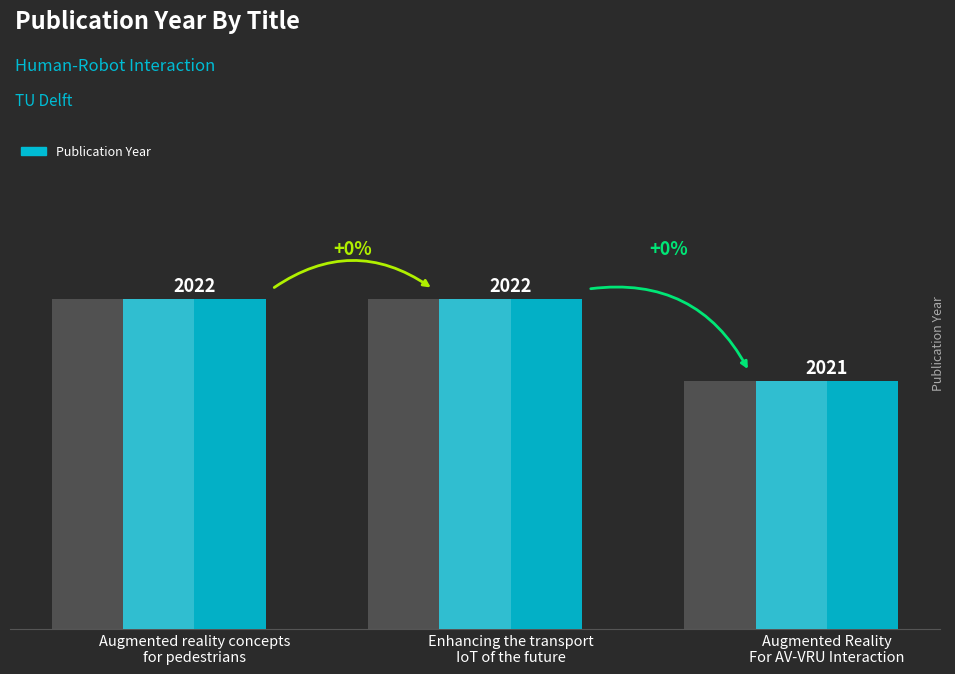

How many values are between 2021 and 2022?

3